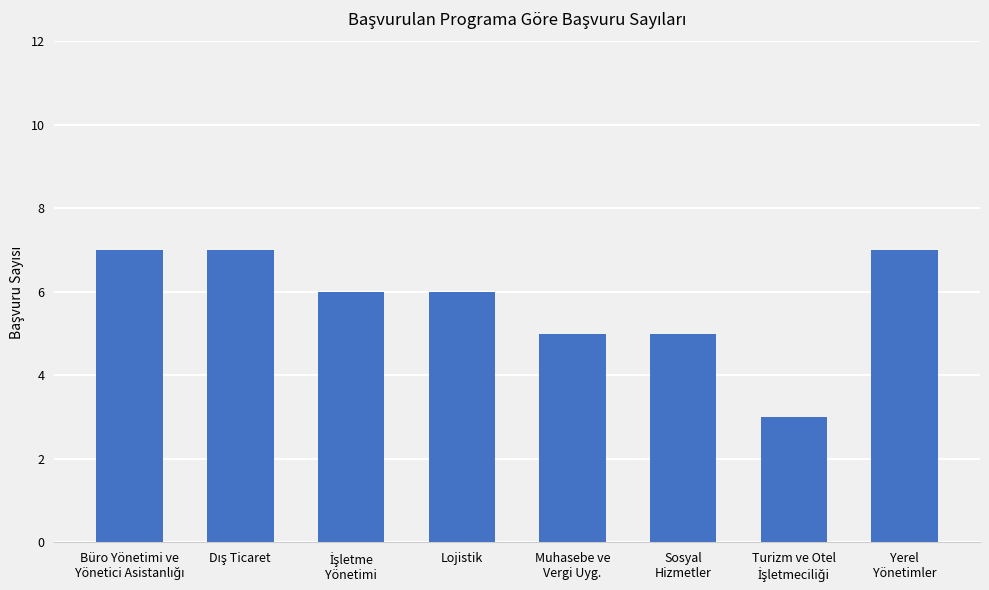

Reading right to left, extract all data points from this chart.

7	3	5	5	6	6	7	7